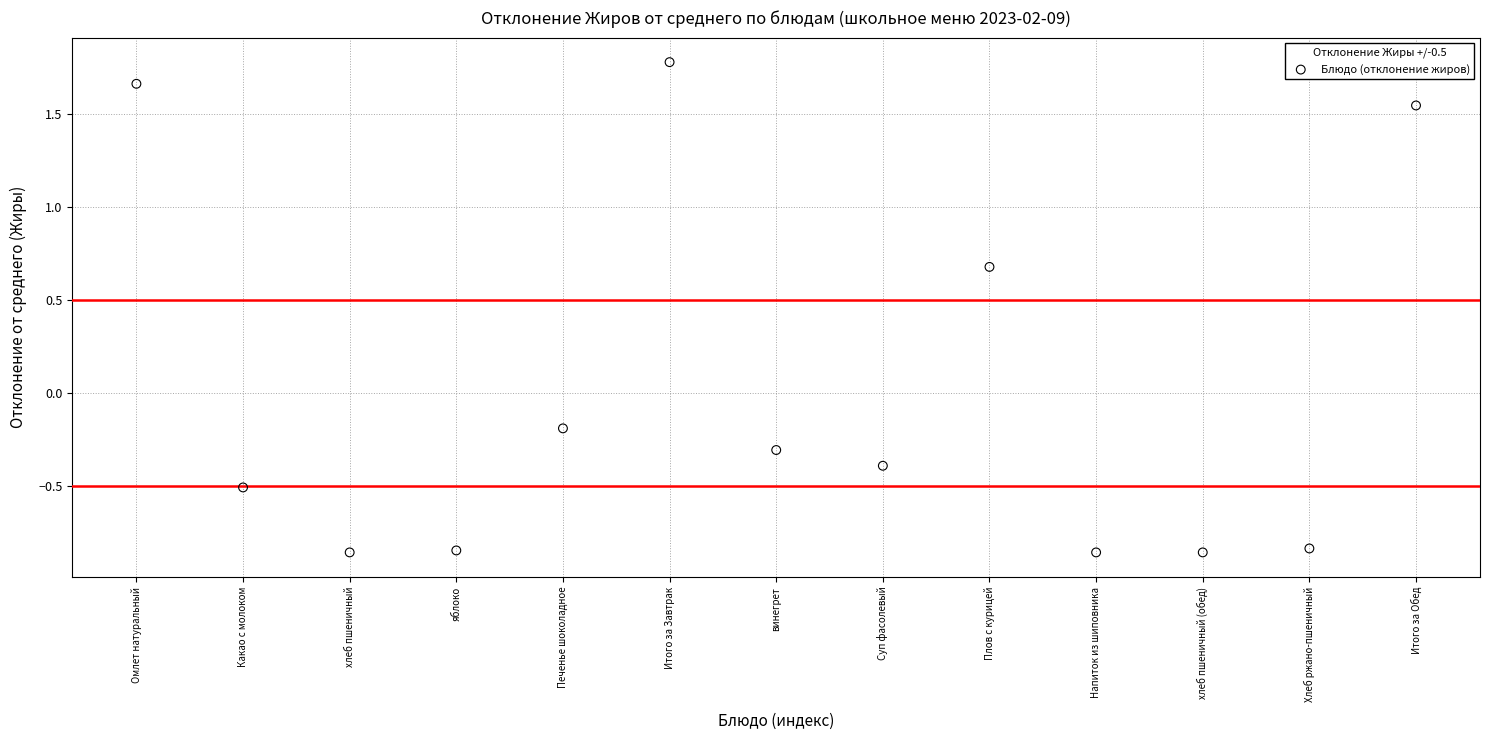

How many data points are displayed?

13